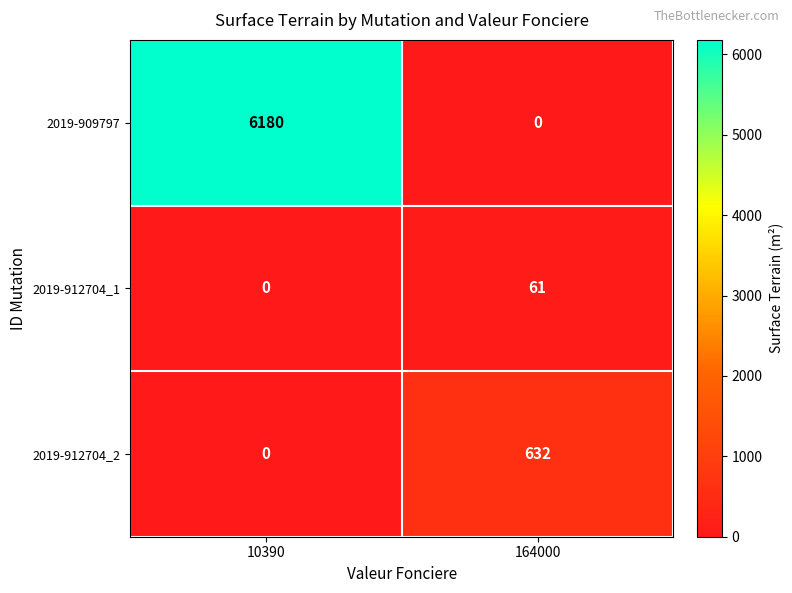

What is the difference between the highest and lowest values at 164000?

632